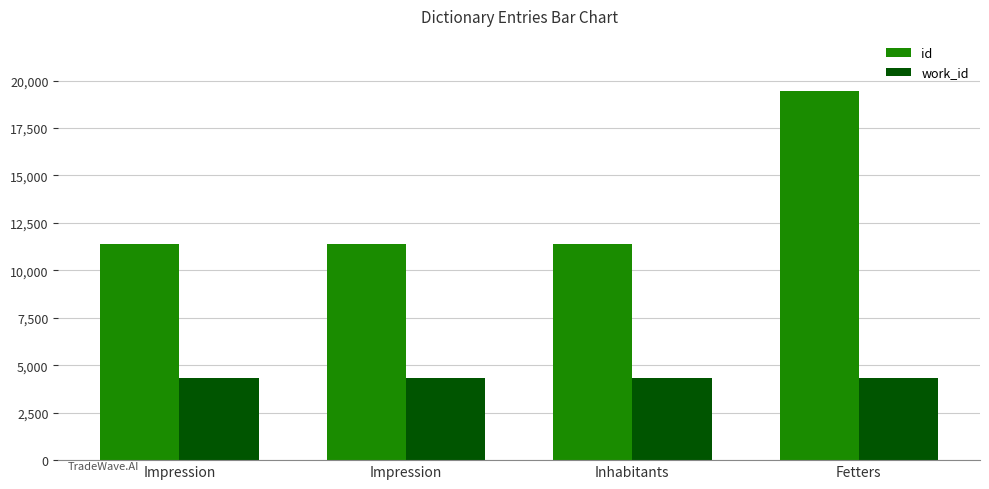

How many bars are there in each group?

2